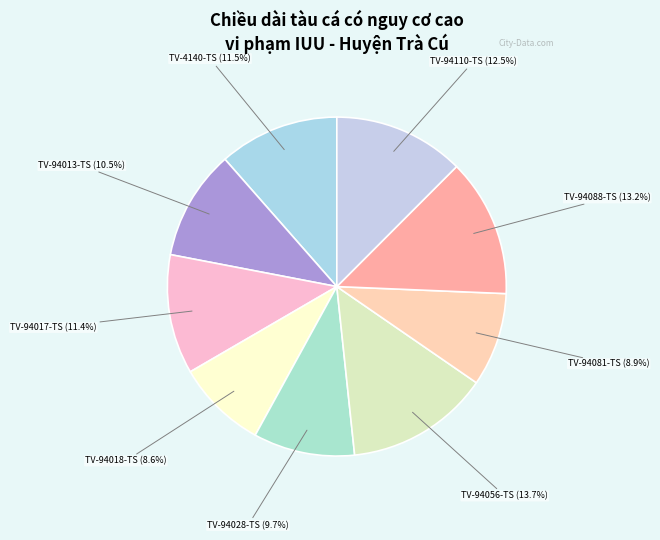

What is the largest slice in the pie chart?

TV-94056-TS